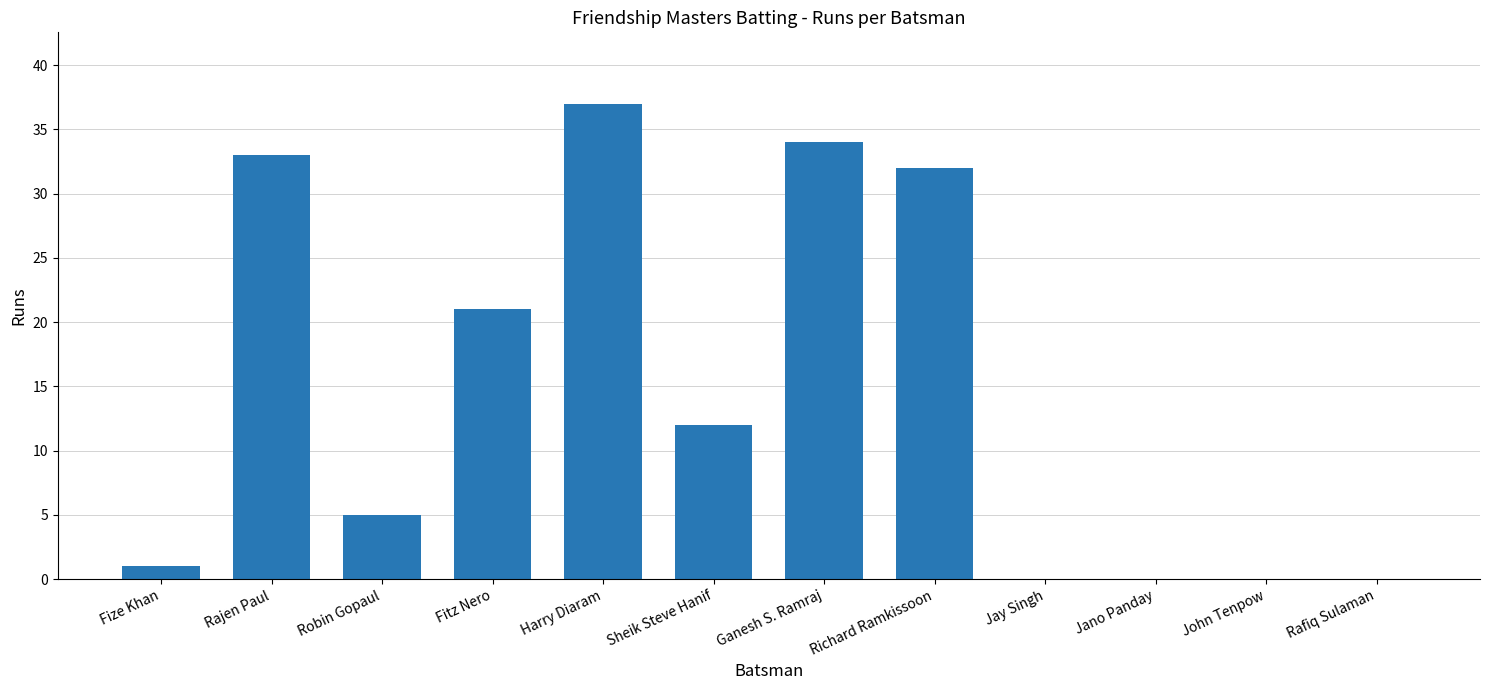

Count the number of categories in the chart.

12